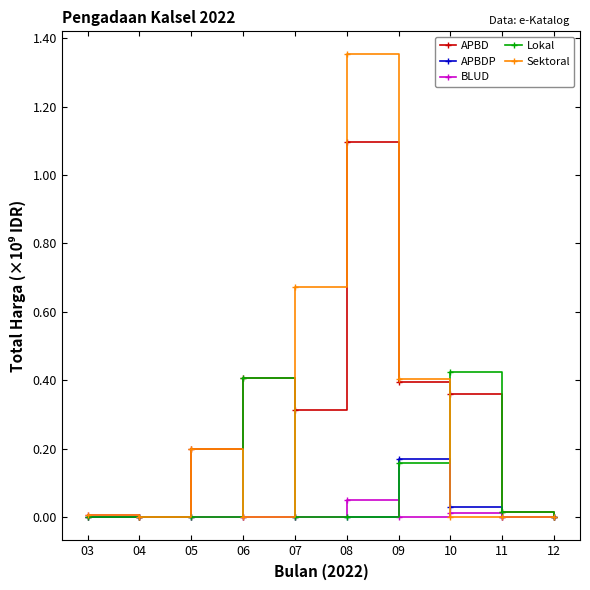

True or false: Lokal has a value of 0.0 at 03.

True